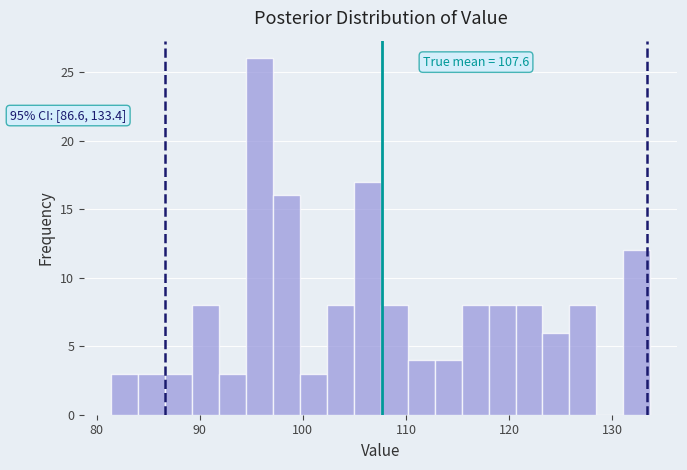

Read against the x-axis, roughly where is the centre of the tallest bar?

96